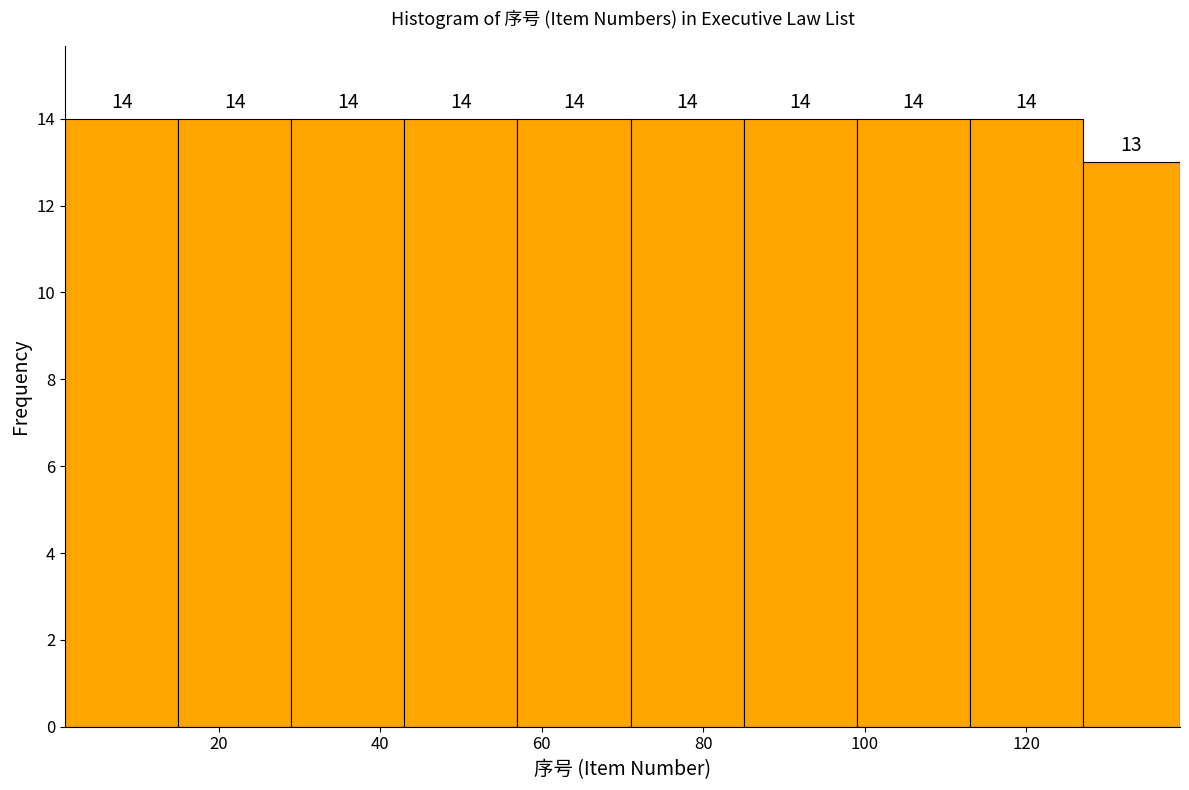

Reading left to right, list every bar in this chart as the range it spans on the x-axis followed by its height. The bar edges are not printed on the chart, so give them approximately, as read against the axis.

1 to 15: 14
15 to 29: 14
29 to 43: 14
43 to 57: 14
57 to 71: 14
71 to 85: 14
85 to 99: 14
99 to 113: 14
113 to 127: 14
127 to 139: 13